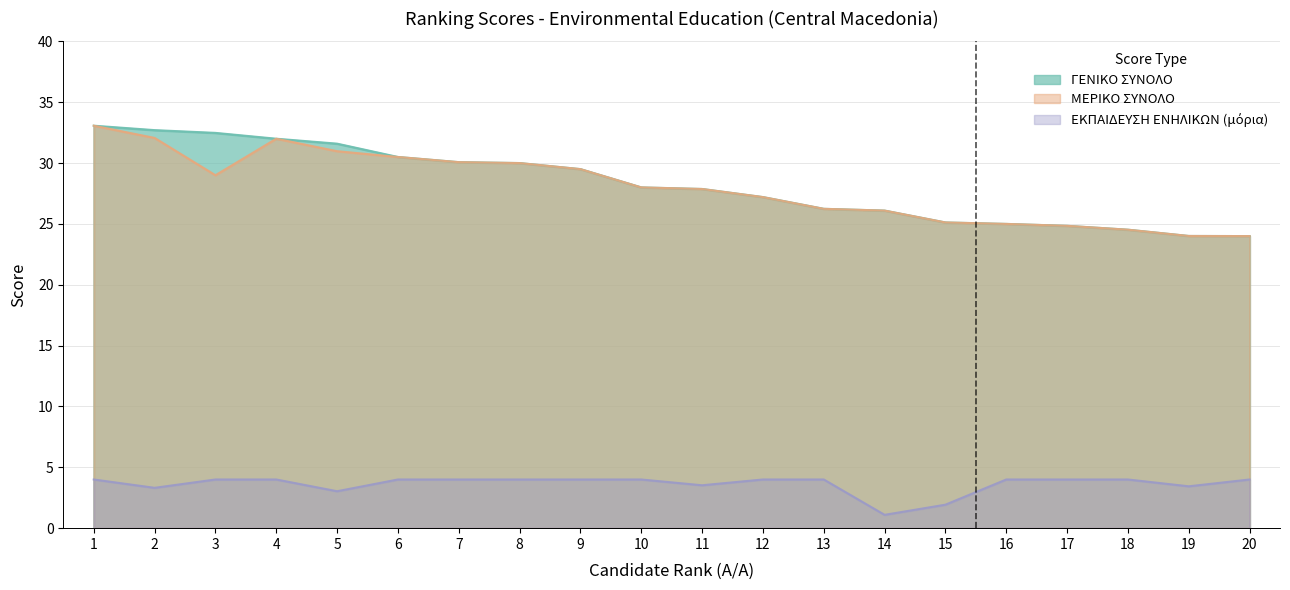

What is the minimum value for ΓΕΝΙΚΟ ΣΥΝΟΛΟ?

24.0